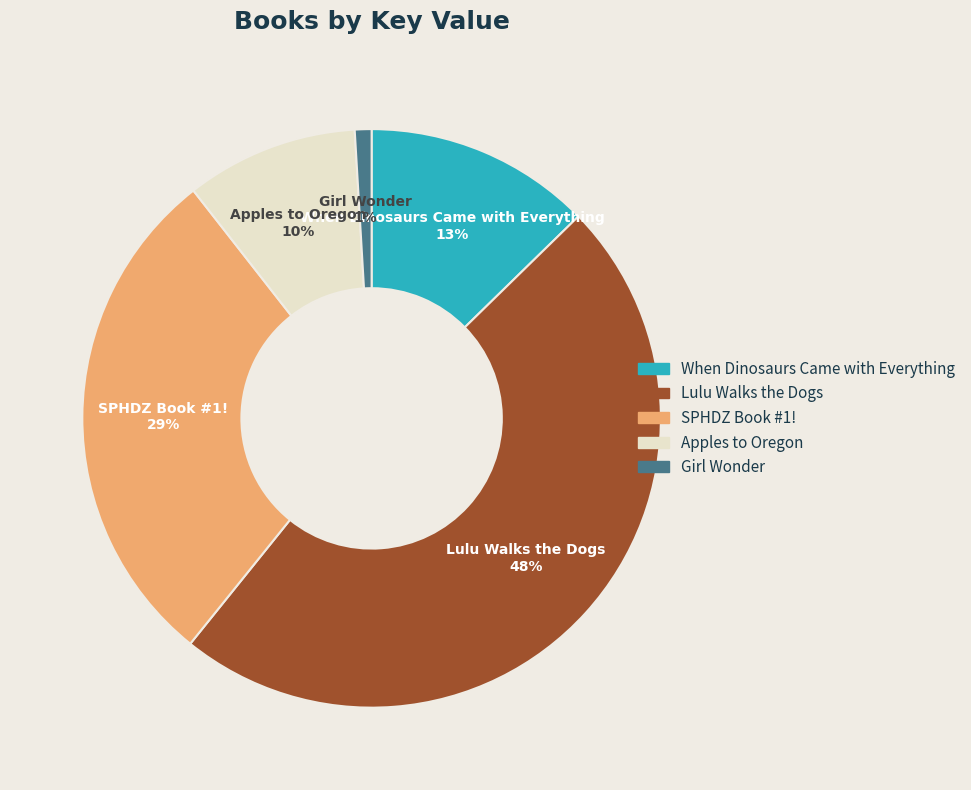

Combined, do SPHDZ Book #1! and Apples to Oregon account for over 50%?

No